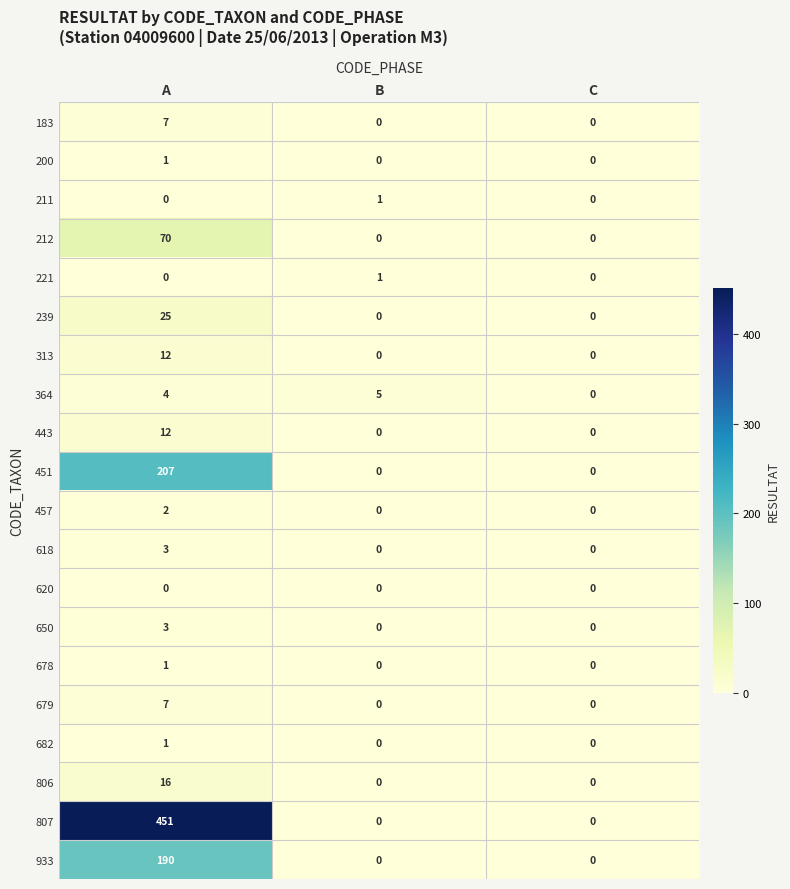

How many values in 443 are above zero?

1